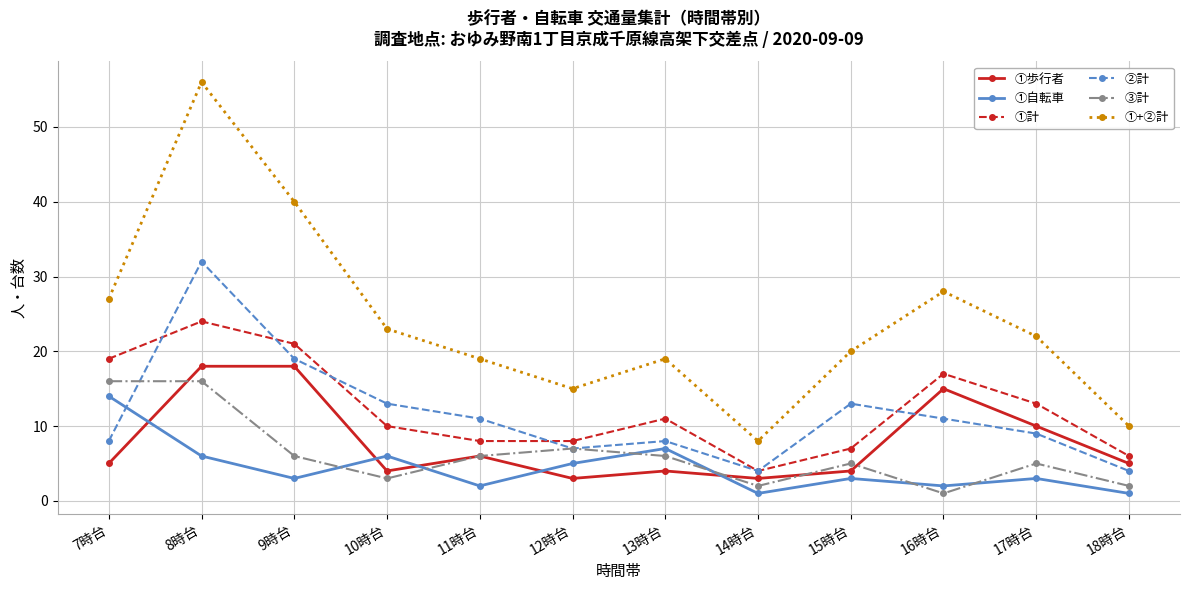

At which label does ③計 reach its minimum?

16時台